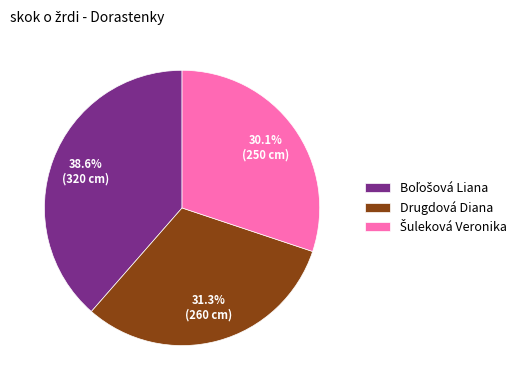

Is Drugdová Diana the majority of the pie?

No